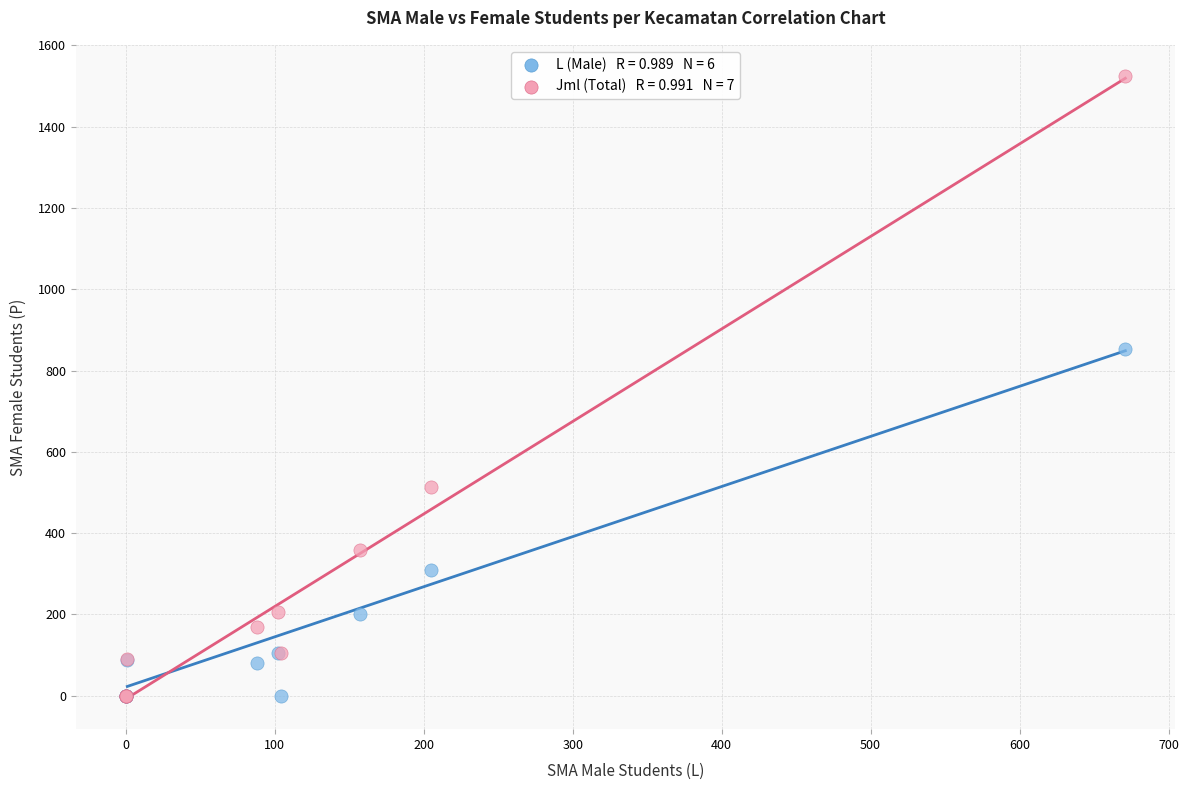

Across all series, what Y value is closest to 762?

854